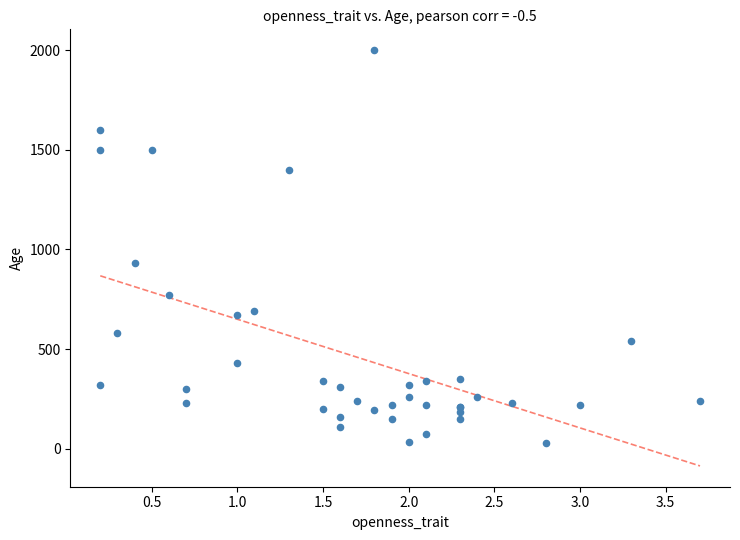

What Y value in the scatter plot is closest to 1015?

930